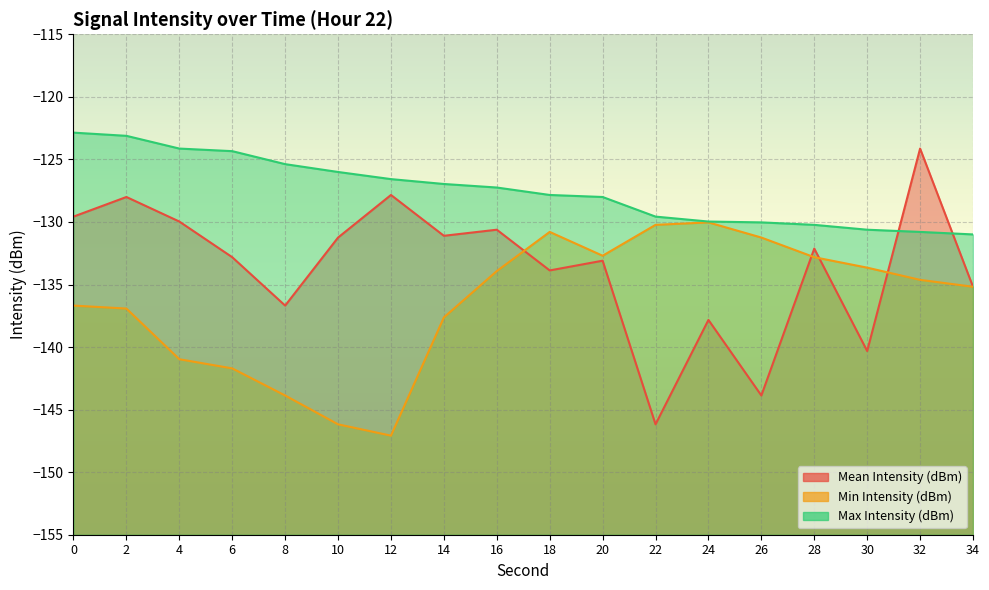

How many lines are shown in the chart?

3